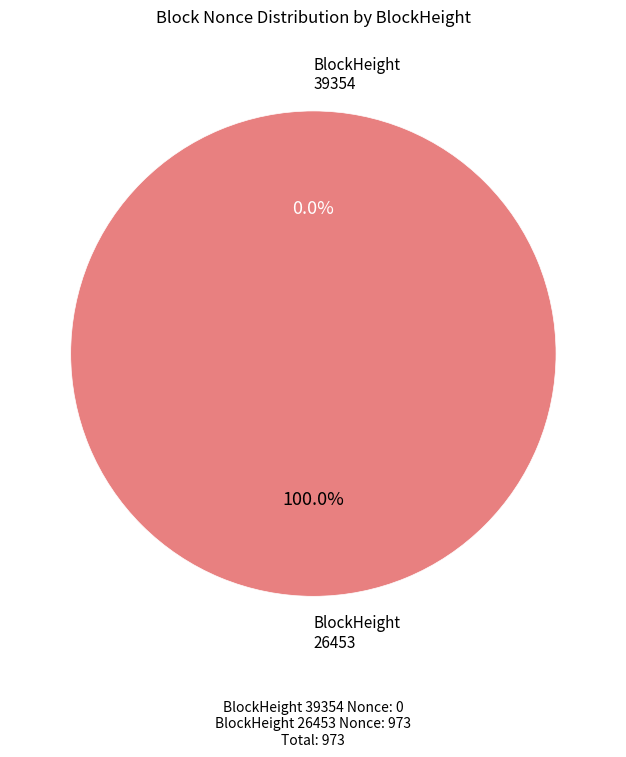

Count the number of slices in the pie.

2